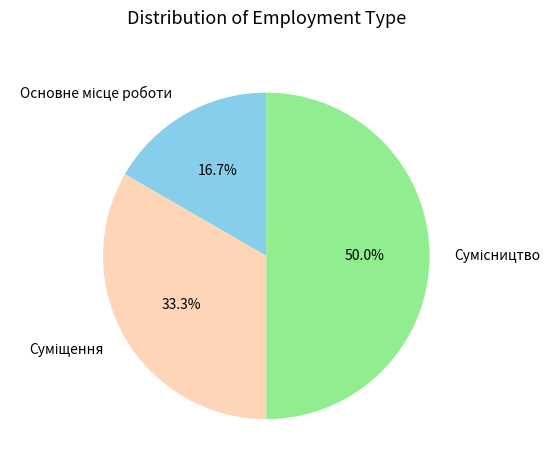

Count the number of slices in the pie.

3